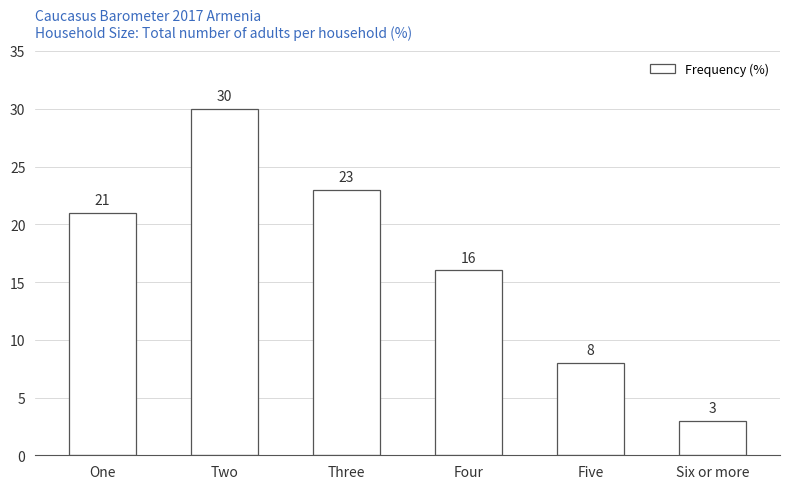

Are the bars grouped side by side (vs. stacked)?

No